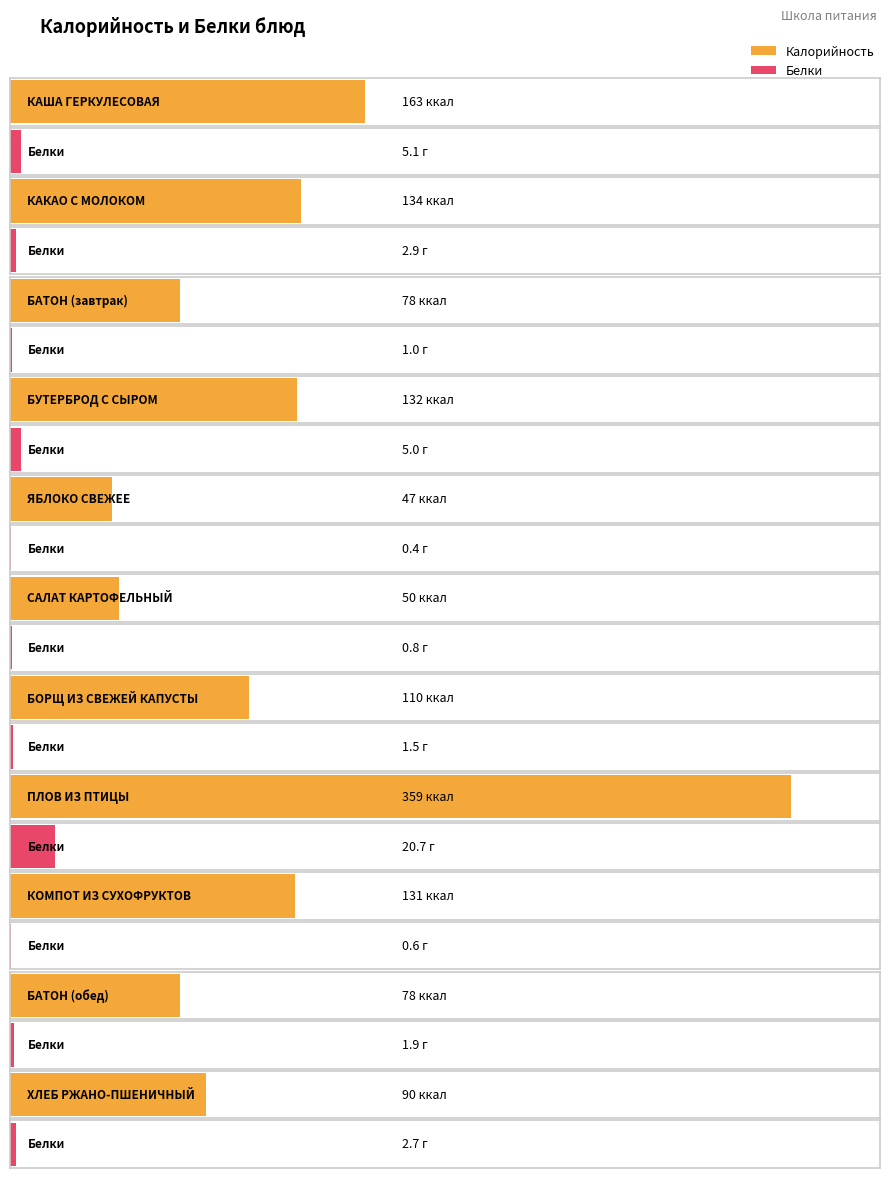

Reading left to right, transcribe all the data shown in this chart.

Калорийность: КАША ГЕРКУЛЕСОВАЯ=163.0	КАКАО С МОЛОКОМ=134.0	БАТОН (завтрак)=78.0	БУТЕРБРОД С СЫРОМ=132.0	ЯБЛОКО СВЕЖЕЕ=47.0	САЛАТ КАРТОФЕЛЬНЫЙ=50.0	БОРЩ ИЗ СВЕЖЕЙ КАПУСТЫ=110.0	ПЛОВ ИЗ ПТИЦЫ=359.0	КОМПОТ ИЗ СУХОФРУКТОВ=131.0	БАТОН (обед)=78.0	ХЛЕБ РЖАНО-ПШЕНИЧНЫЙ=90.0
Белки: КАША ГЕРКУЛЕСОВАЯ=5.1	КАКАО С МОЛОКОМ=2.9	БАТОН (завтрак)=1.0	БУТЕРБРОД С СЫРОМ=5.0	ЯБЛОКО СВЕЖЕЕ=0.4	САЛАТ КАРТОФЕЛЬНЫЙ=0.8	БОРЩ ИЗ СВЕЖЕЙ КАПУСТЫ=1.5	ПЛОВ ИЗ ПТИЦЫ=20.7	КОМПОТ ИЗ СУХОФРУКТОВ=0.6	БАТОН (обед)=1.9	ХЛЕБ РЖАНО-ПШЕНИЧНЫЙ=2.7